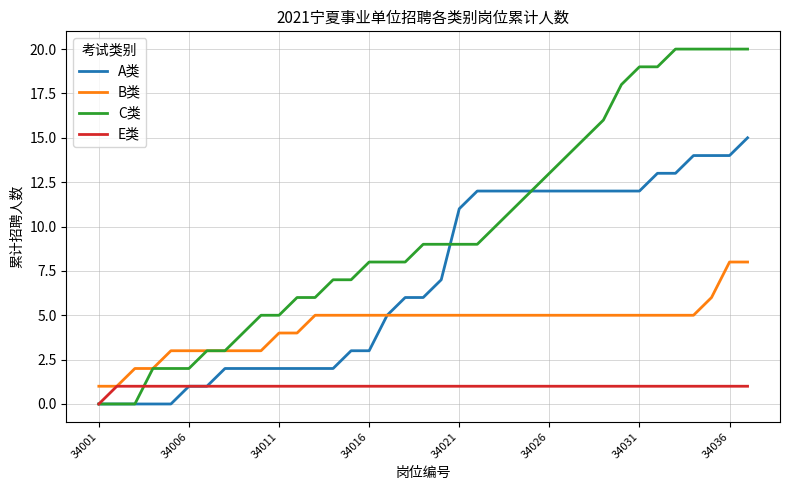

List the series in order of their overall mean, highest first.

C类, A类, B类, E类